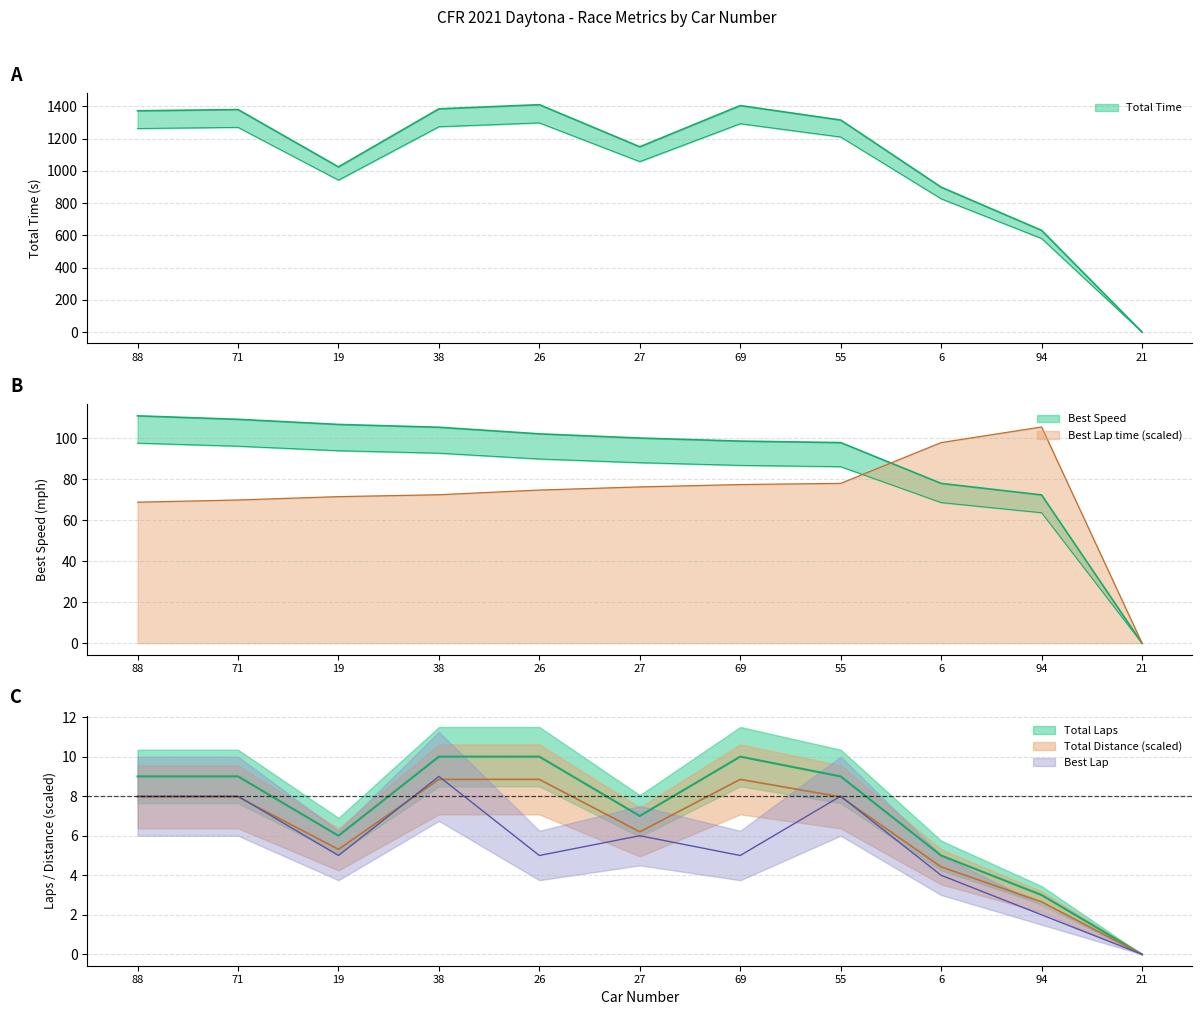

Does the chart display data point markers on the line(s)?

No